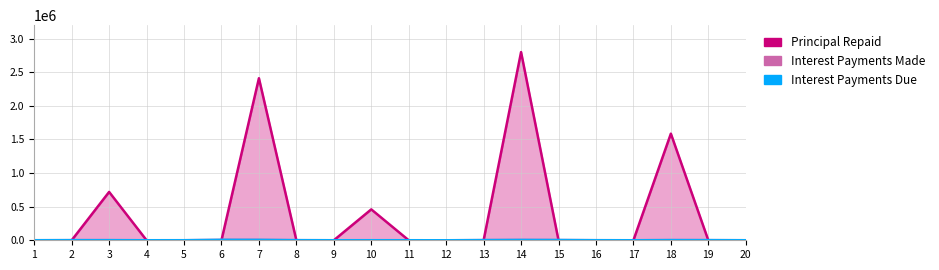

Rank the series by their maximum value, from lowest to highest.

Interest Payments Due, Interest Payments Made, Principal Repaid